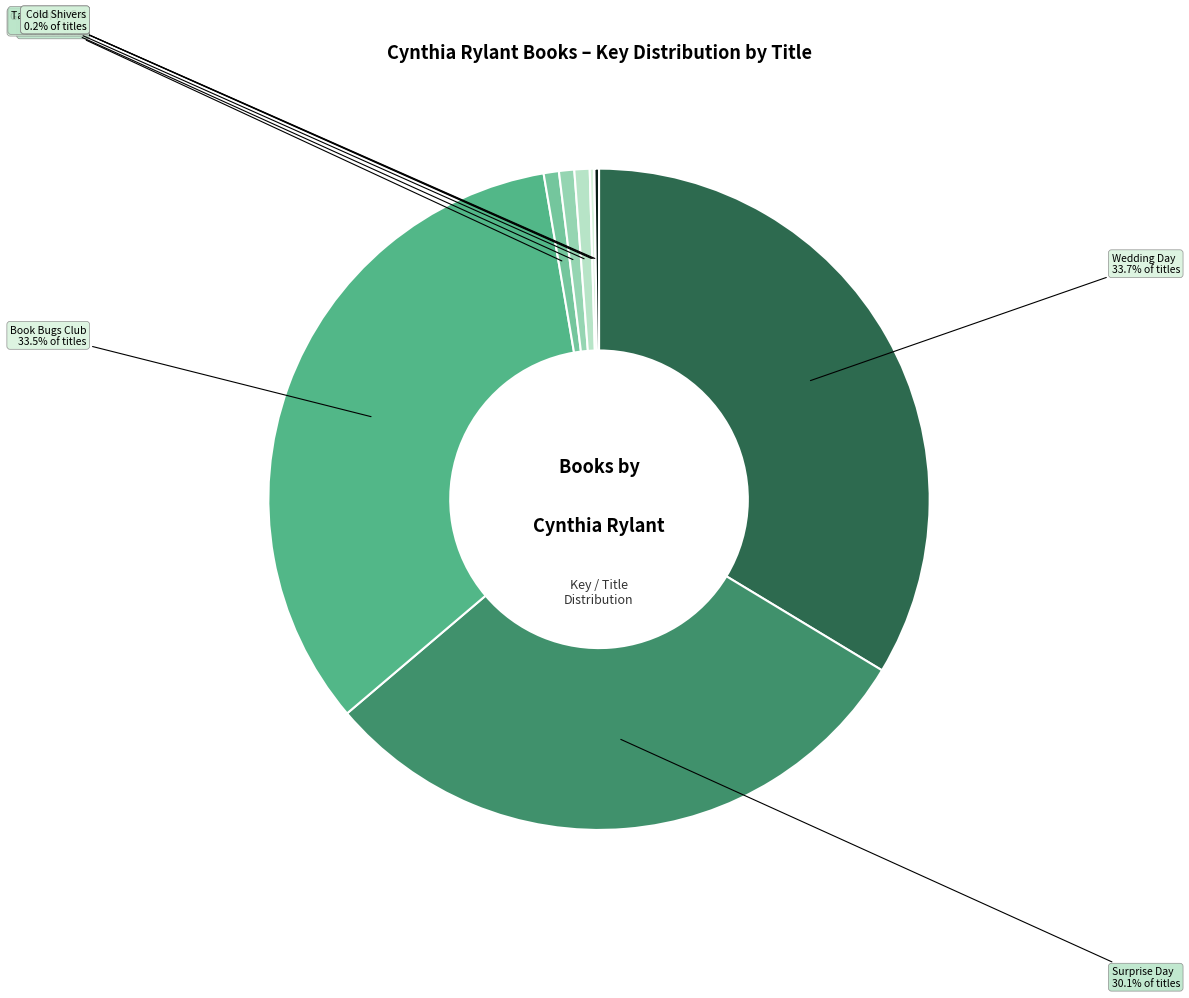

Is there a majority slice in this chart?

No